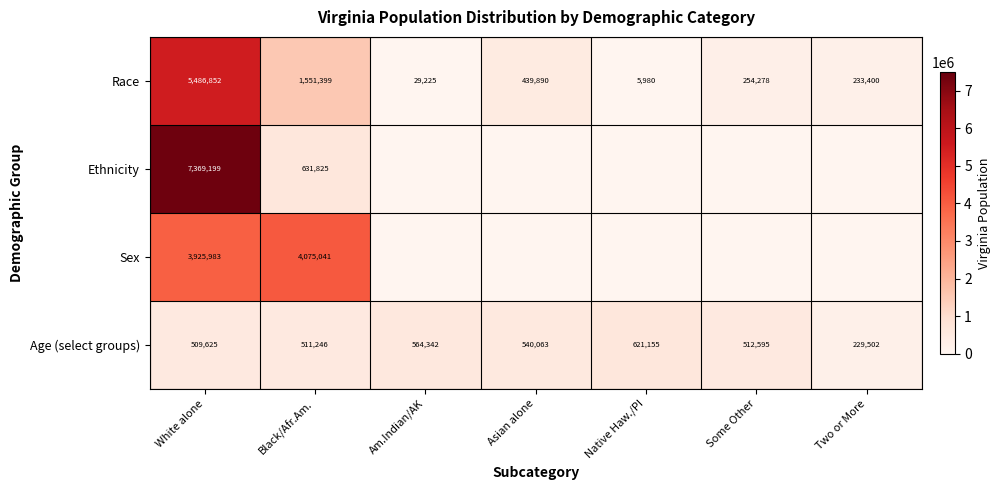

True or false: Sex has a value of 7108492 at Black/Afr.Am..

False